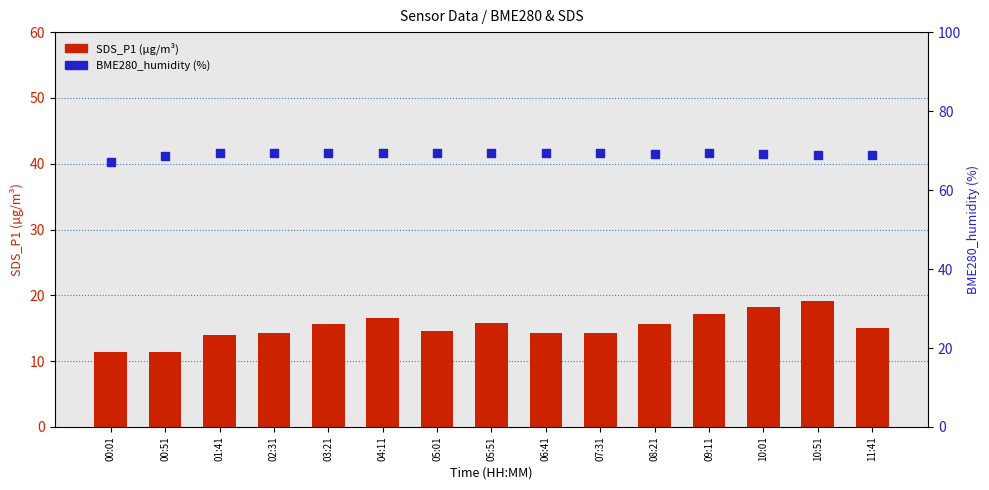

Which series has the largest total across all categories?

BME280_humidity